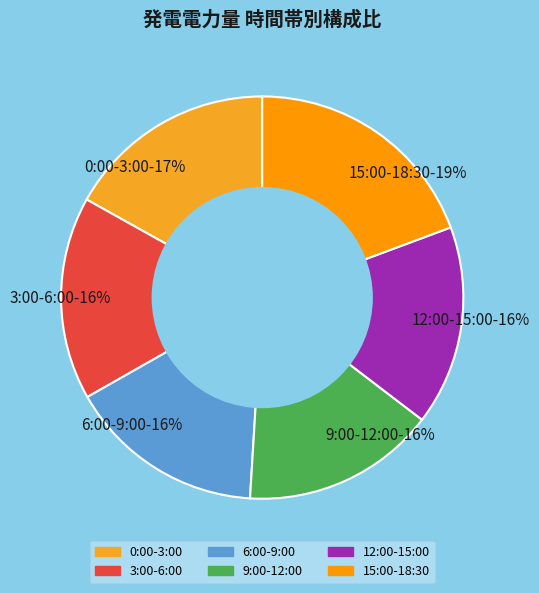

Approximately how many times larger is the value at 6:00-9:00 compared to 15:00-18:30?

0.8